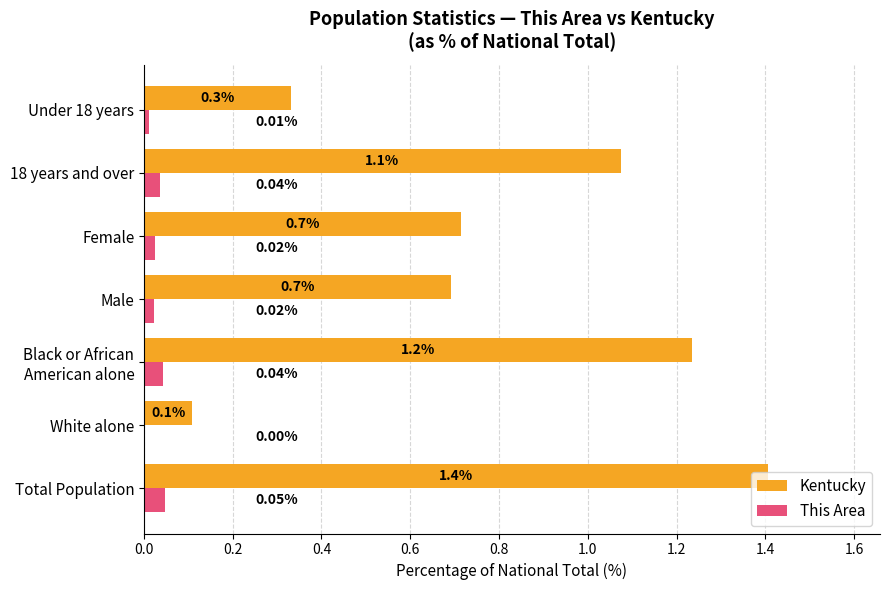

Where is Kentucky nearest to the value 0?

White alone